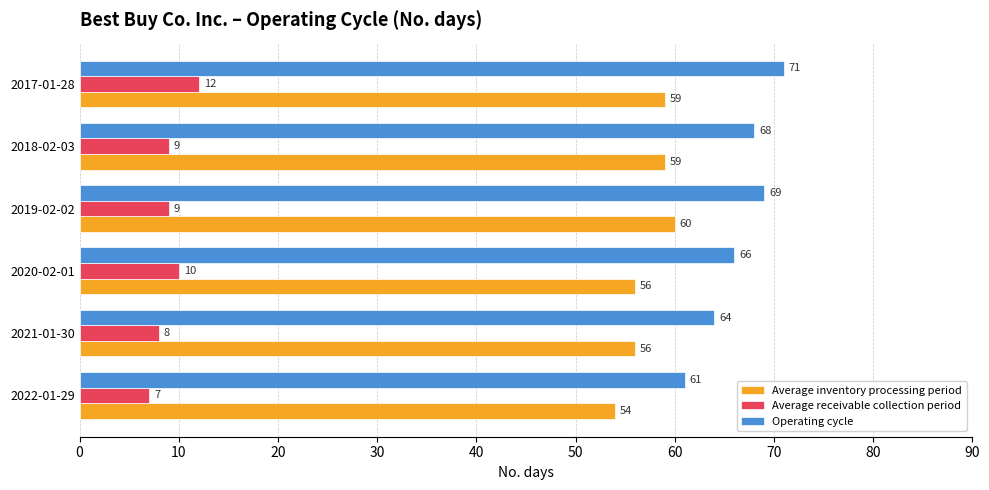

List the series in order of their peak value, highest first.

Operating cycle, Average inventory processing period, Average receivable collection period